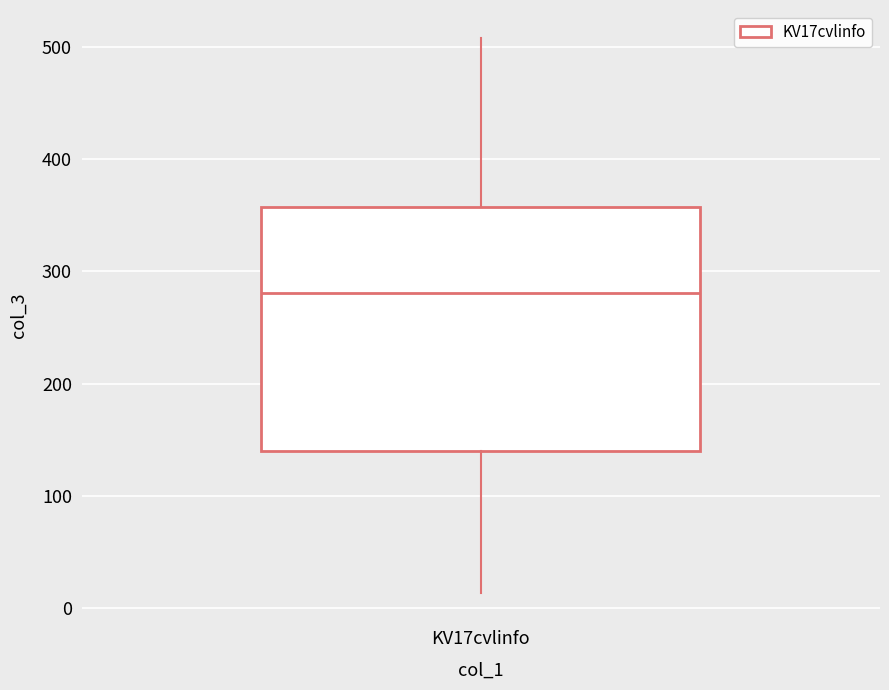

Read this box plot against the y-axis: the position of the median line, the range covered by the box, and the ends of both whiskers. The values are not printed on the chart, so give them approximately, as read against the axis.

median 280, box 140 to 360, whiskers 10 to 510